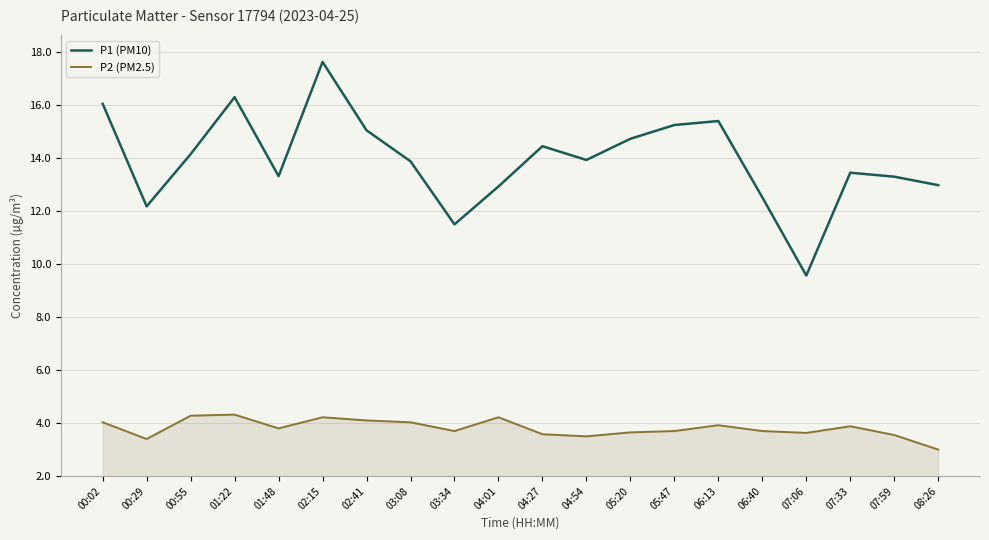

Which series has the largest range (max minus min)?

P1 (PM10)